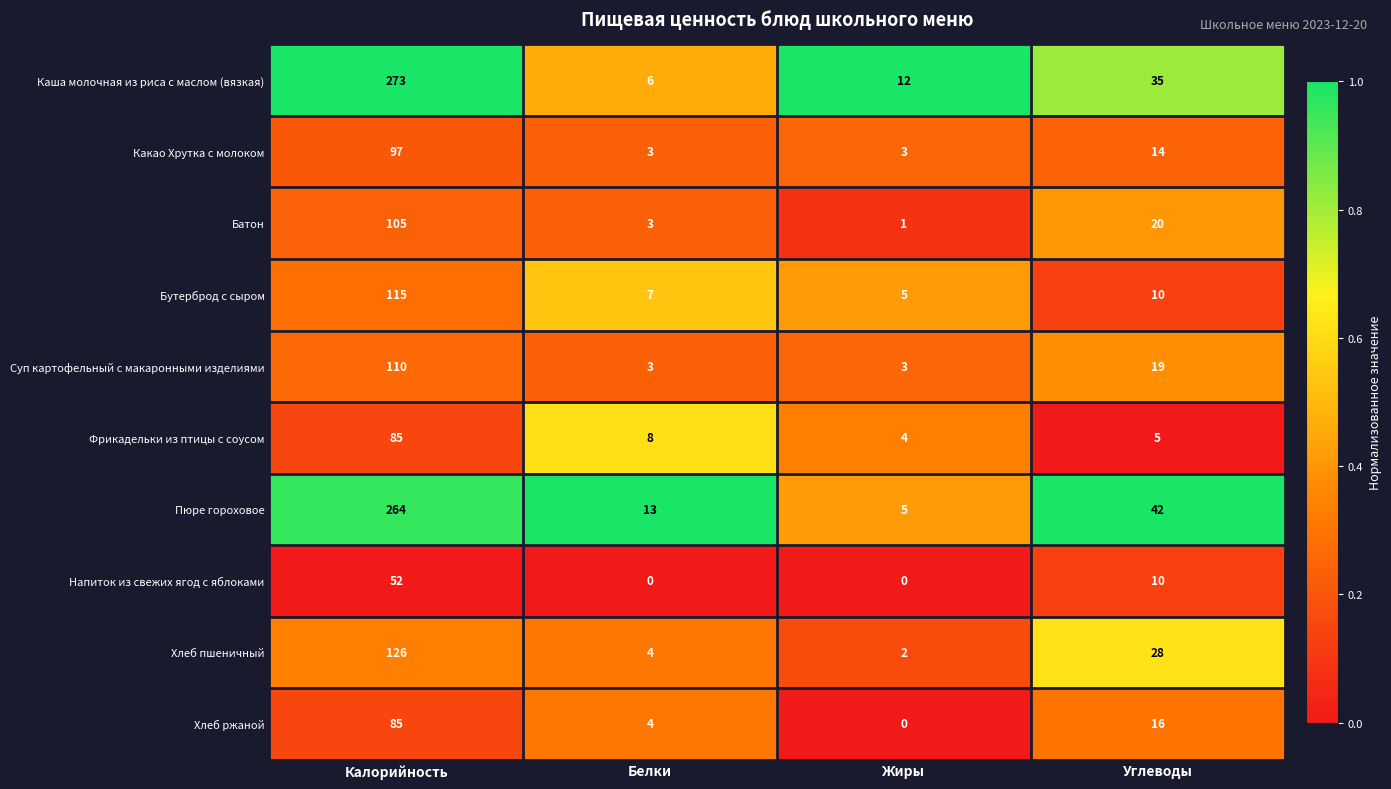

Which series changed the most between Белки and Жиры?

Пюре гороховое